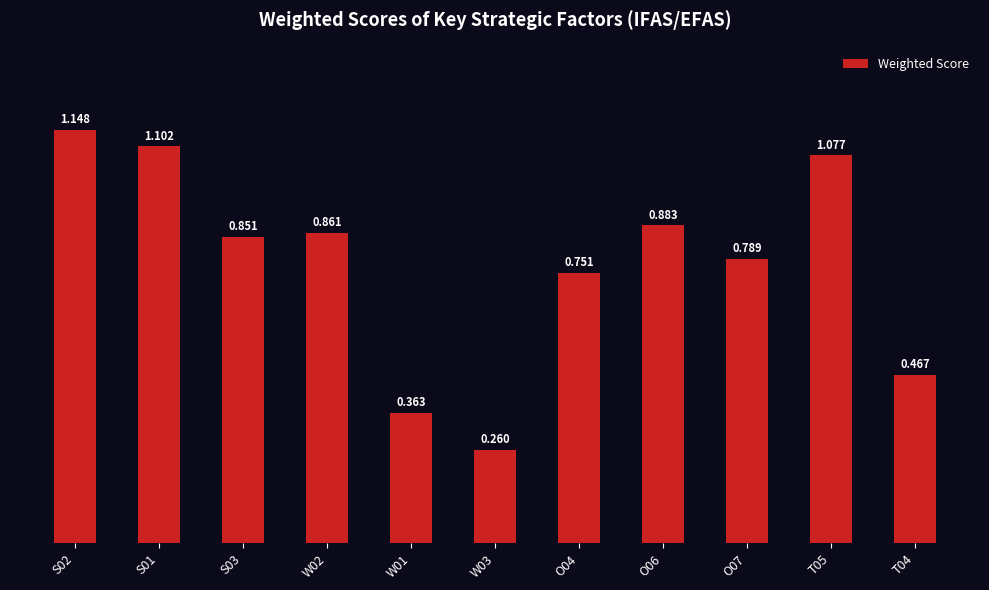

Are the bars horizontal?

No